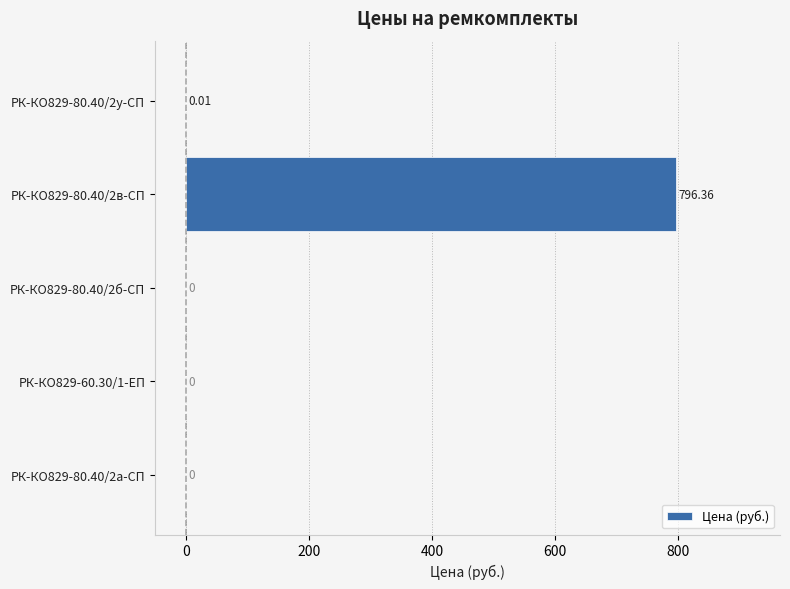

Which has a higher value, РК-КО829-80.40/2у-СП or РК-КО829-80.40/2а-СП?

РК-КО829-80.40/2у-СП